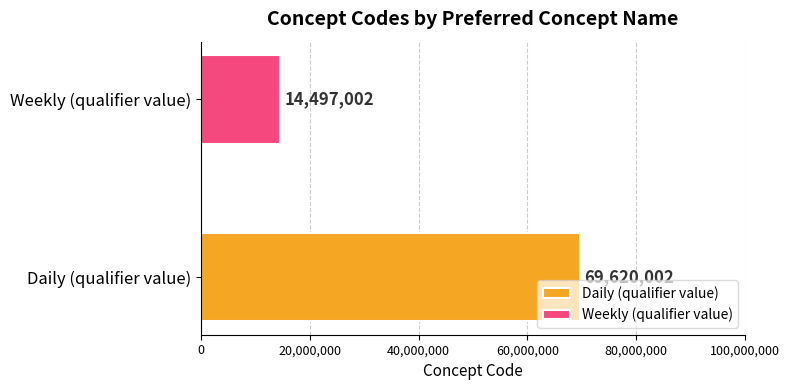

Which series has the widest spread of values?

Daily (qualifier value)